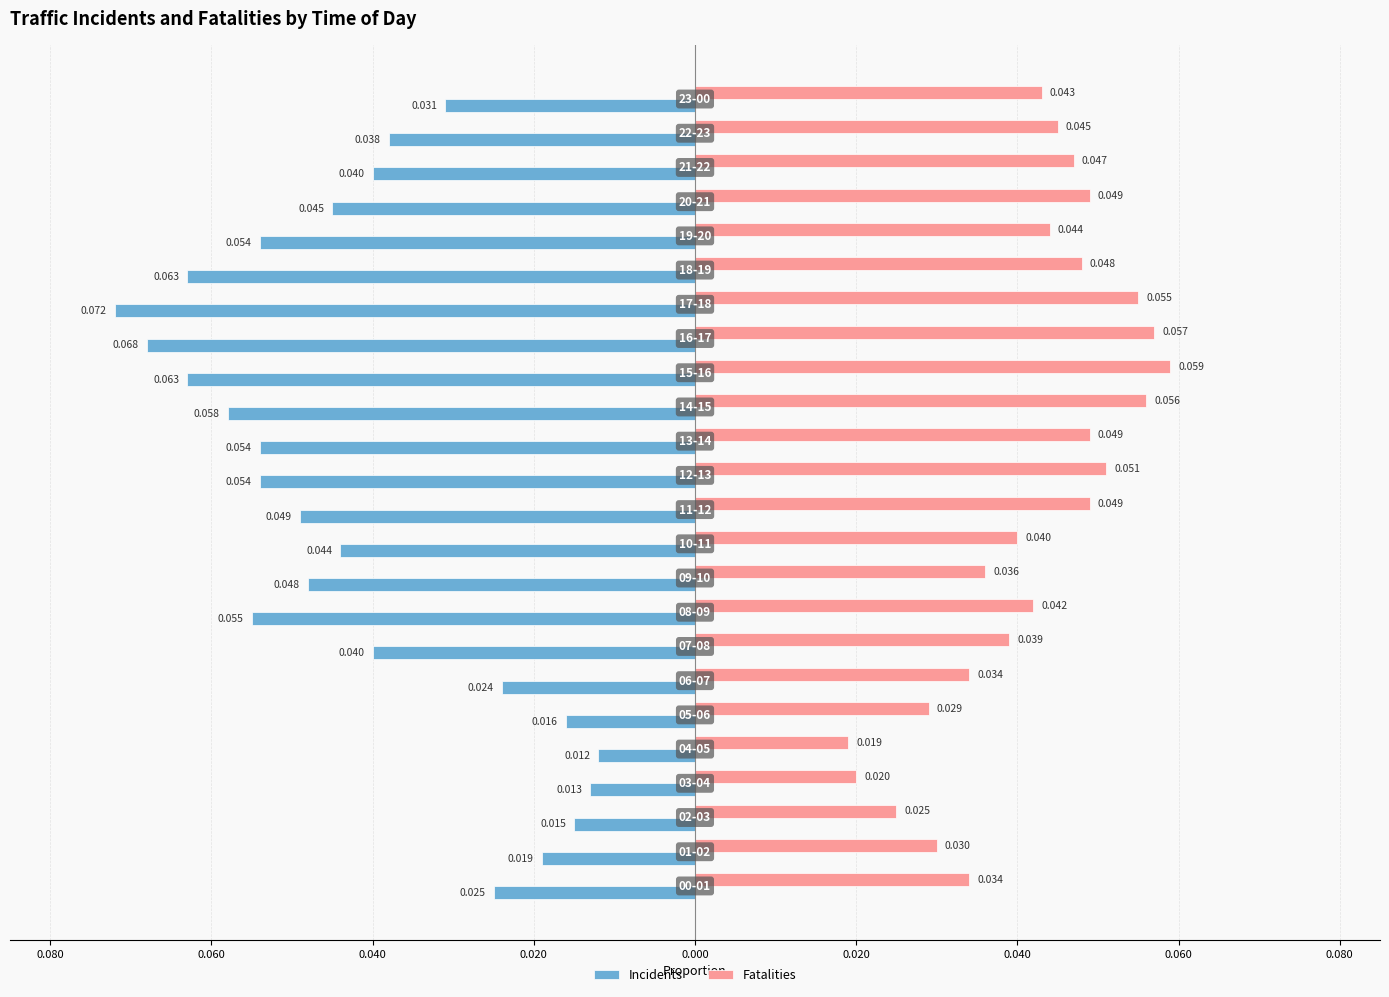

What are all the series names shown in the legend?

Incidents, Fatalities